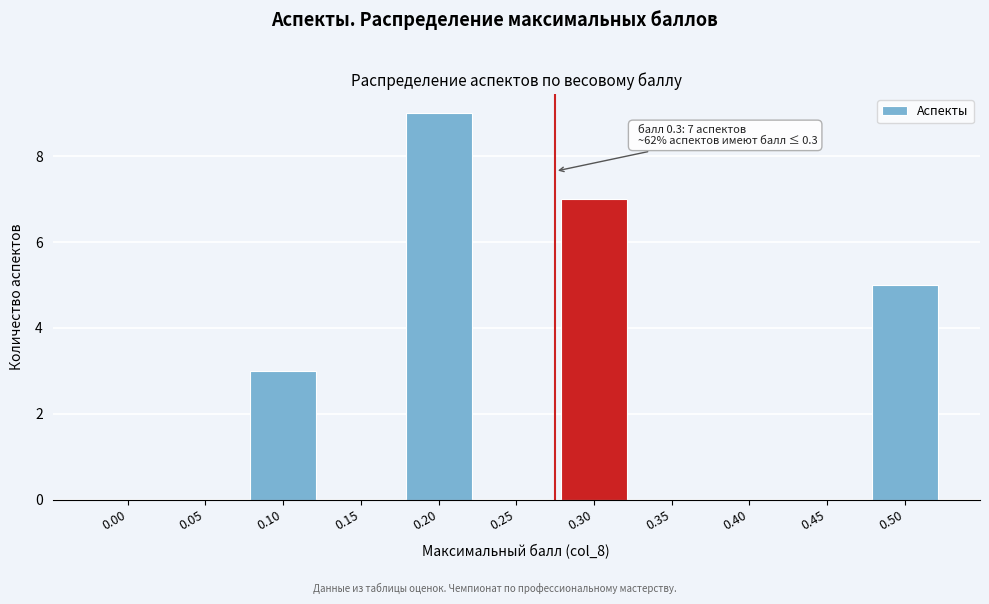

Reading left to right, transcribe all the data shown in this chart.

0.00=0	0.05=0	0.10=3	0.15=0	0.20=9	0.25=0	0.30=7	0.35=0	0.40=0	0.45=0	0.50=5